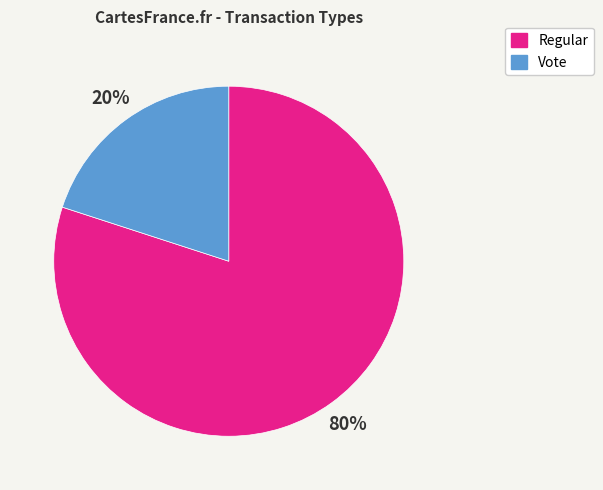

To the nearest percent, what portion does Regular represent?

80%